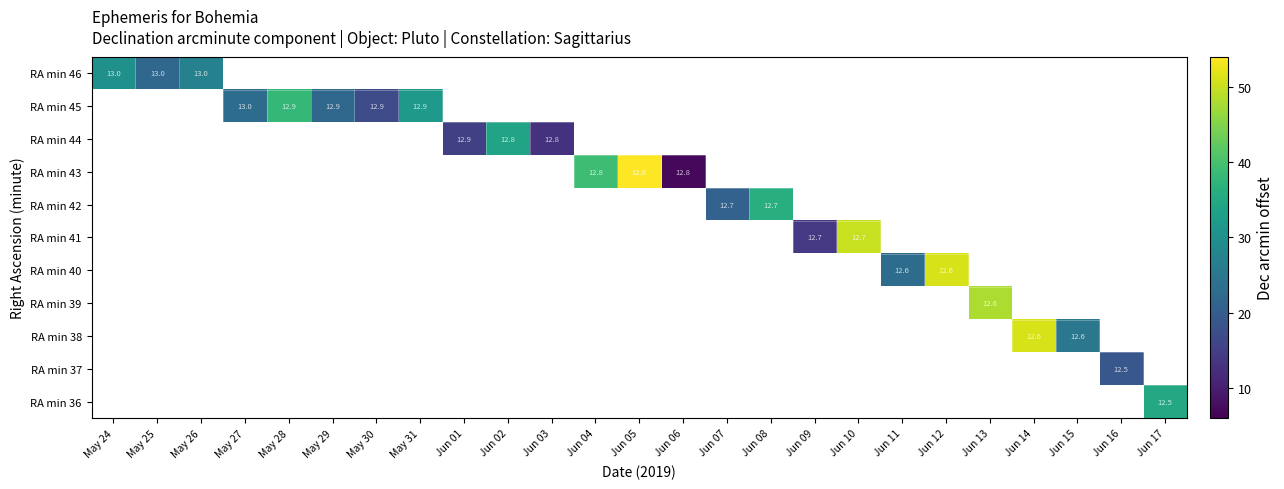

How many positive values does the RA min 46 series have?

3